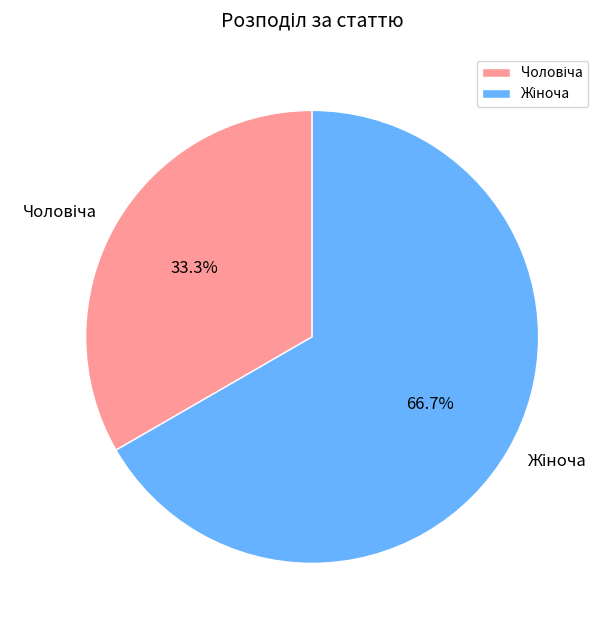

Is there any slice that represents more than half of the pie?

Yes